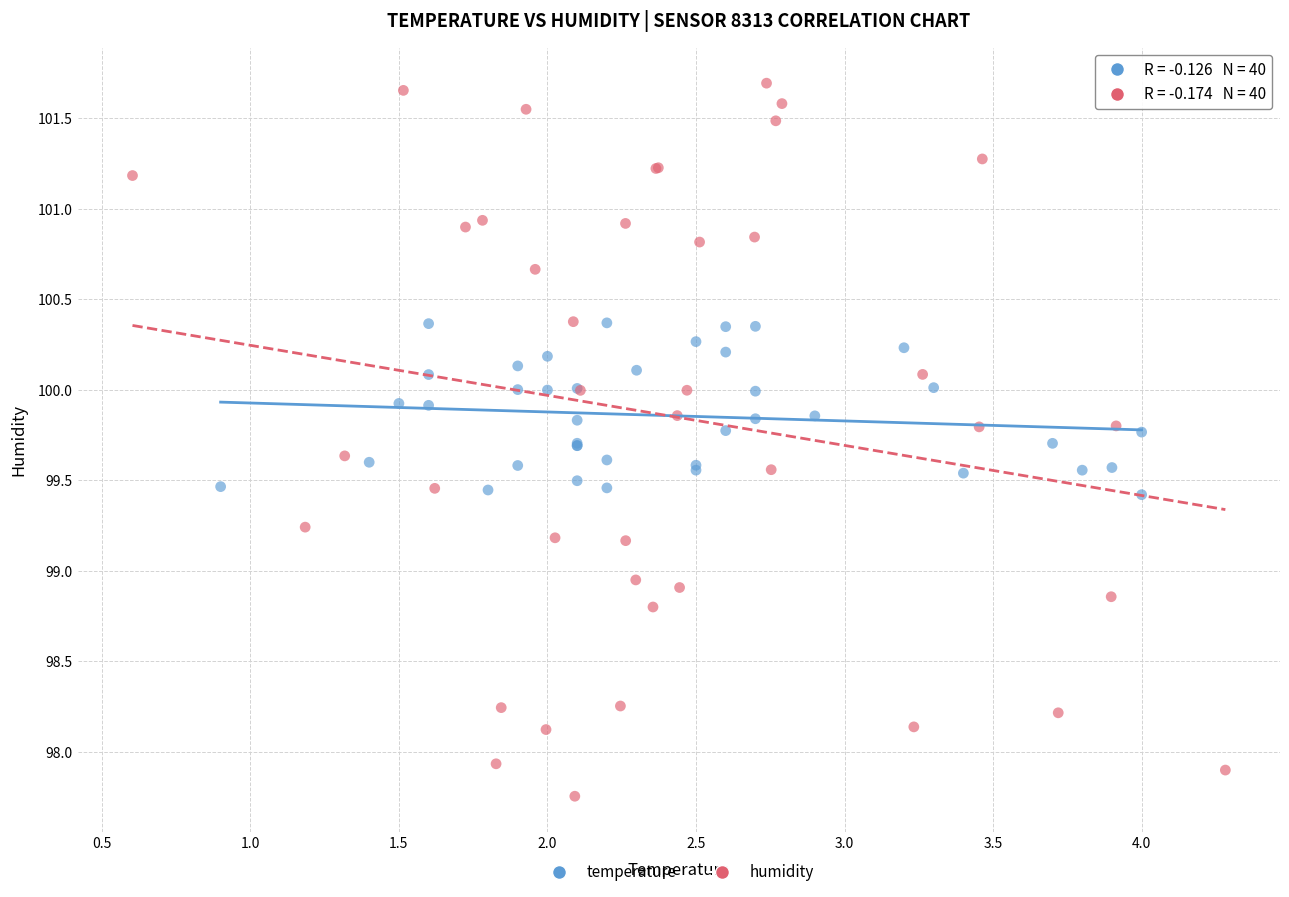

Which series reaches the minimum Y coordinate?

humidity